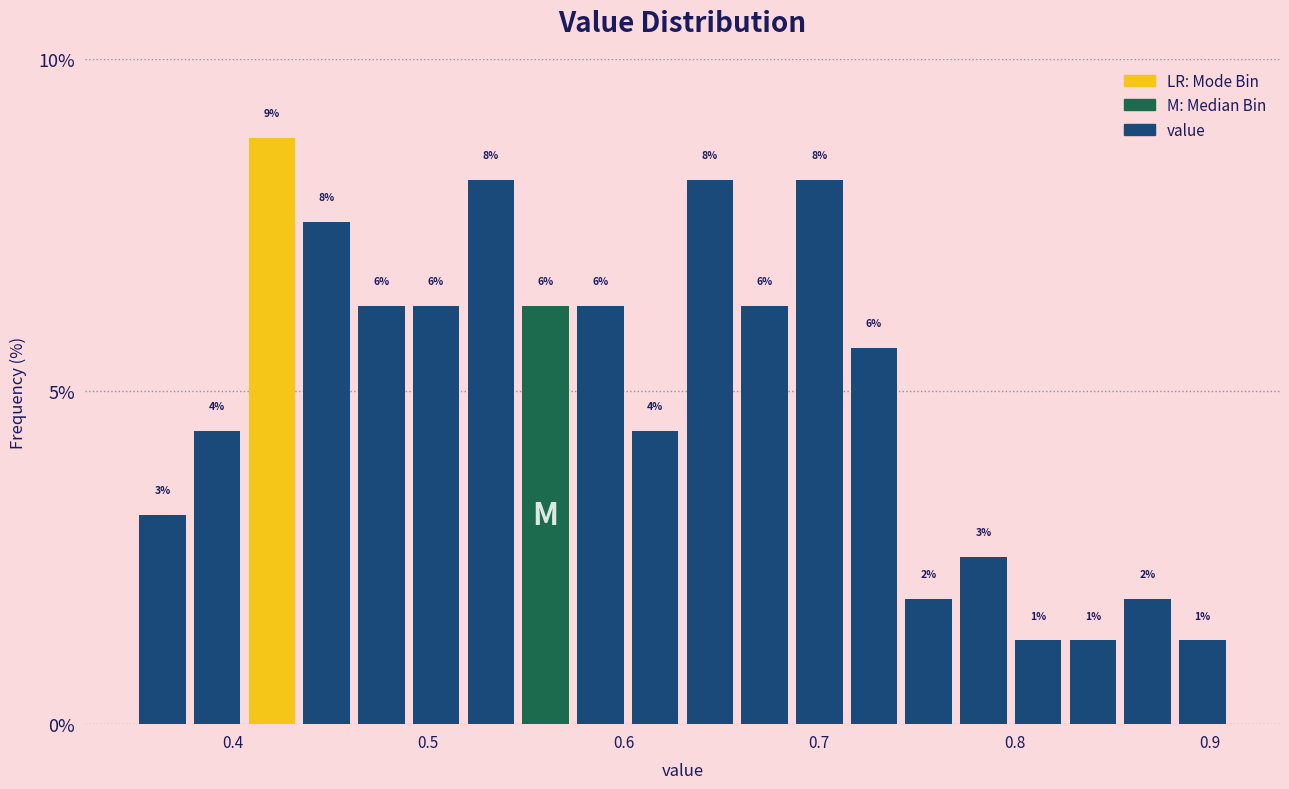

Read against the x-axis, roughly where is the centre of the tallest bar?

0.42